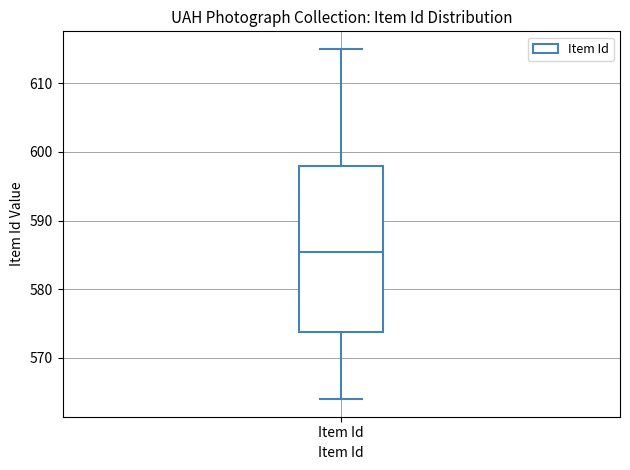

Transcribe this box plot: give where the median line is, the range the box spans, and where the two whiskers end, as read against the y-axis. The values are not printed on the chart, so give them approximately, as read against the axis.

median 586, box 574 to 598, whiskers 564 to 615